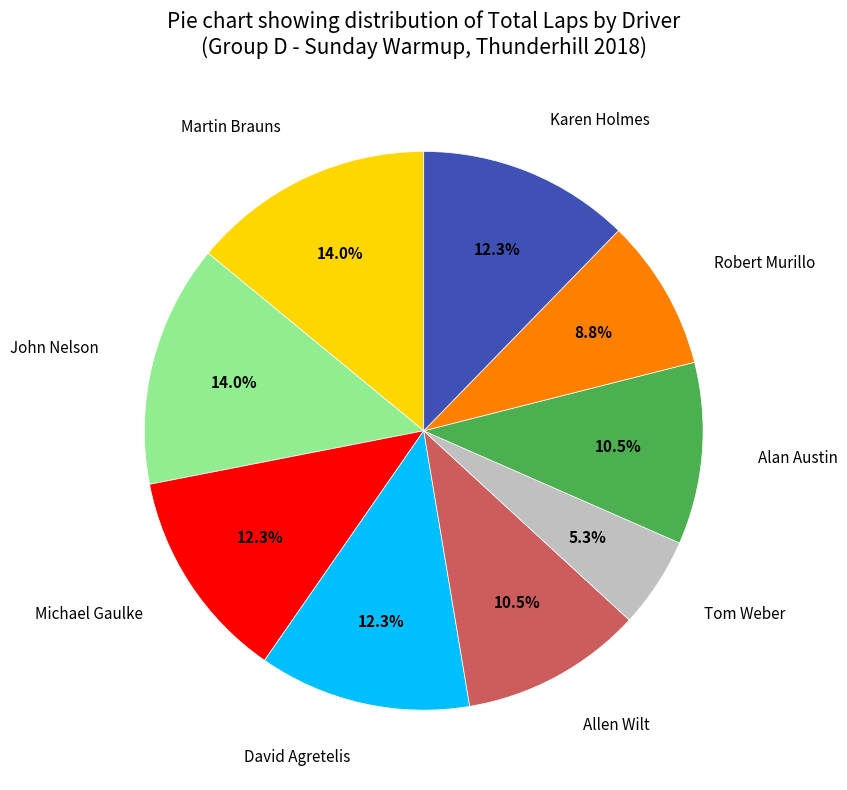

Combined, do Robert Murillo and Michael Gaulke account for over 50%?

No